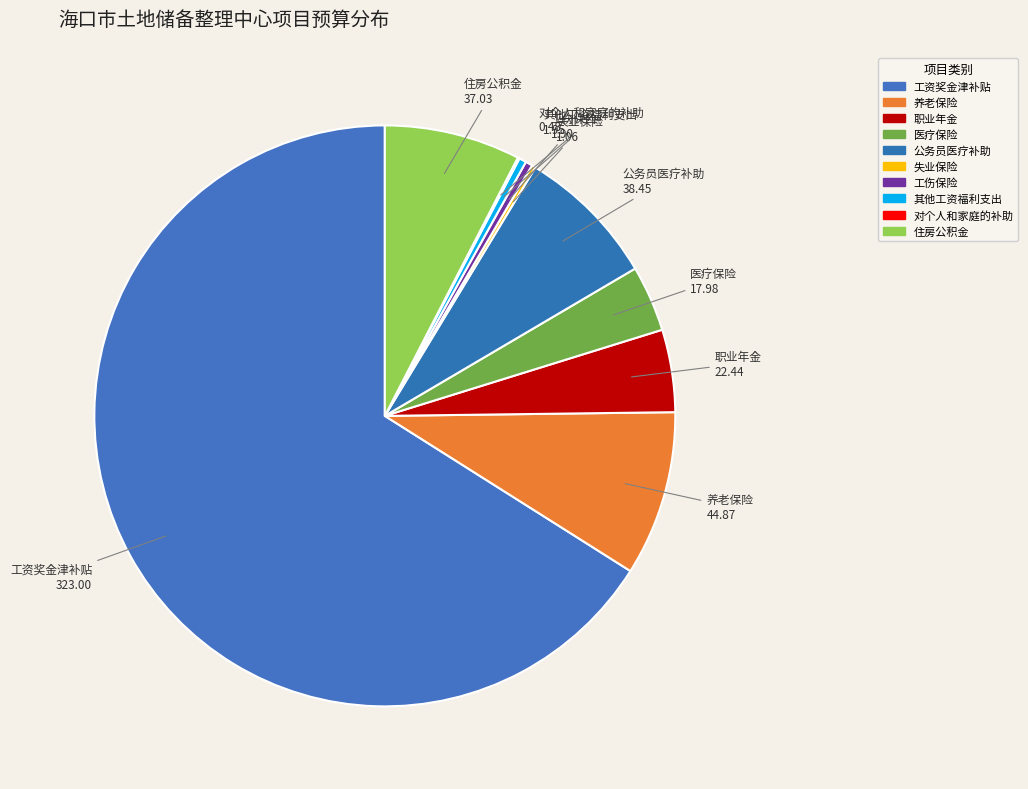

What percentage is the 公务员医疗补助 slice, to the nearest percent?

8%